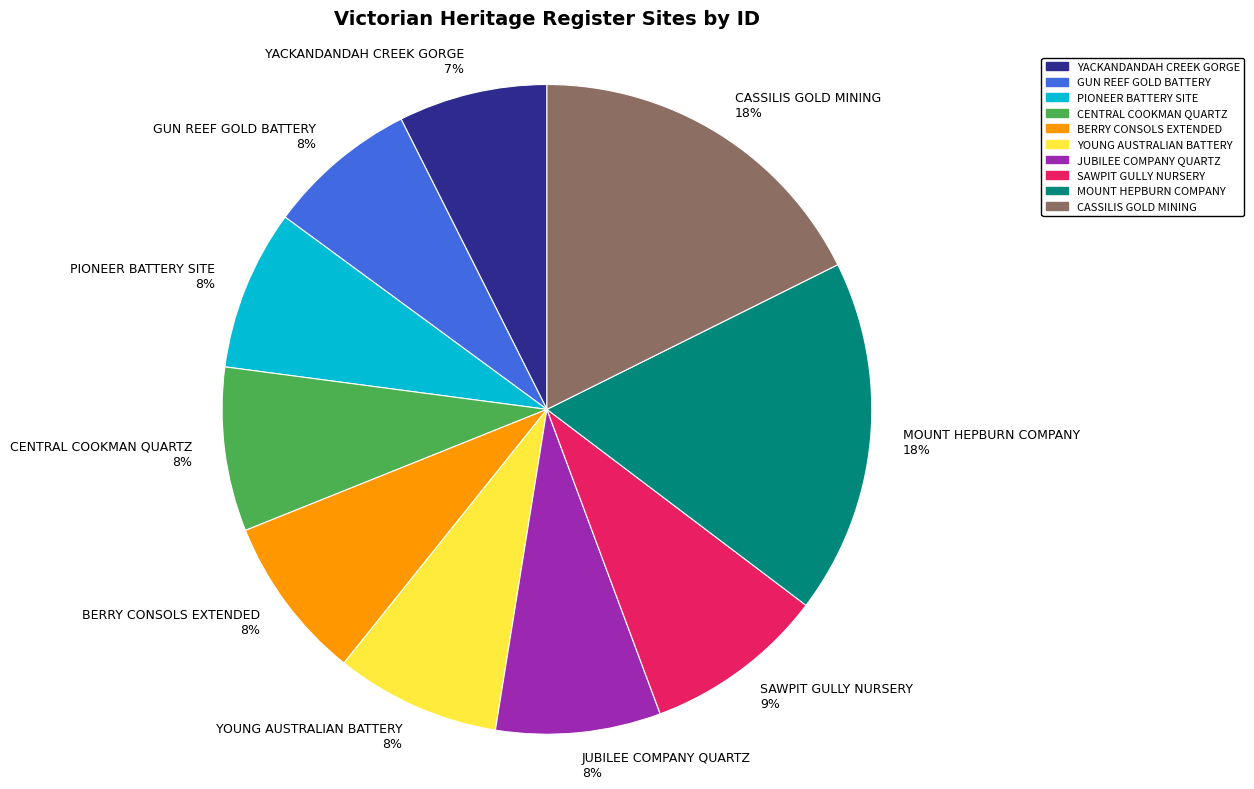

Count the number of slices in the pie.

10